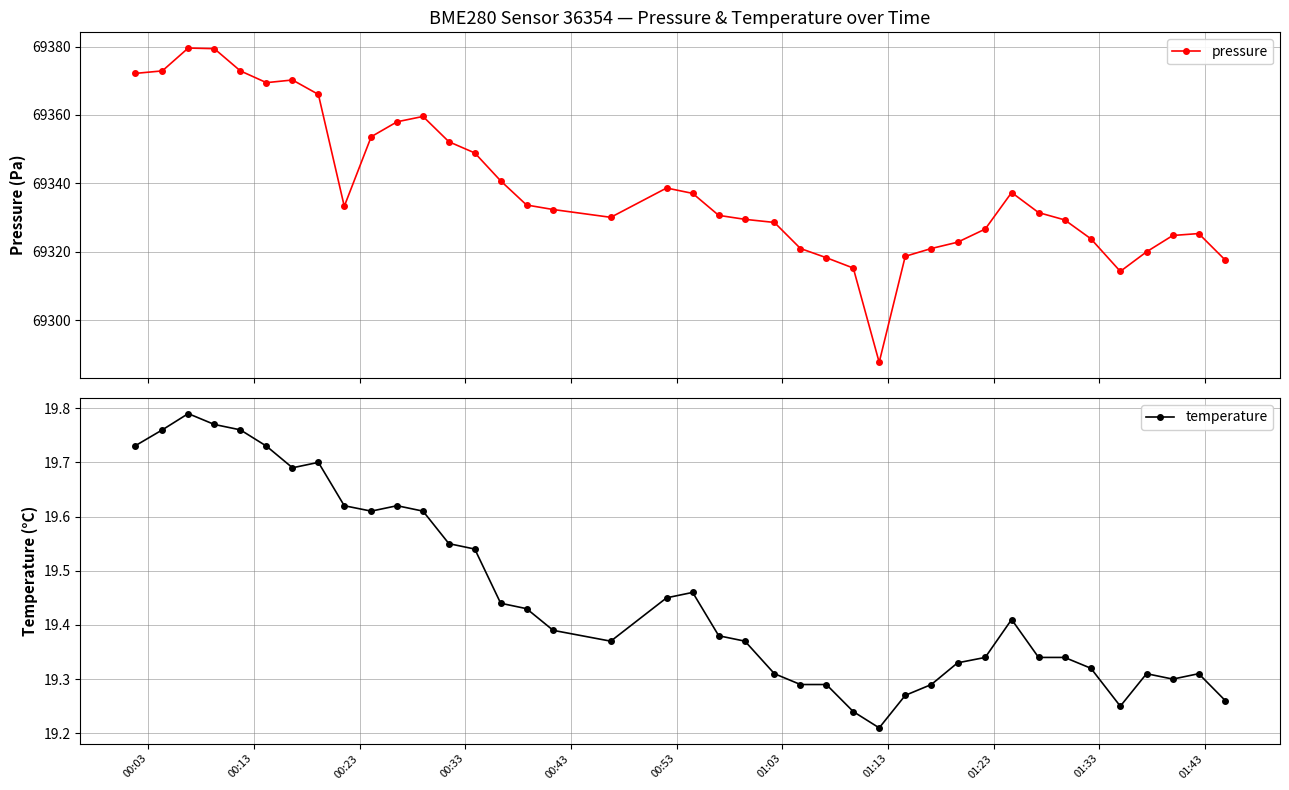

True or false: pressure and temperature cross at least once.

False